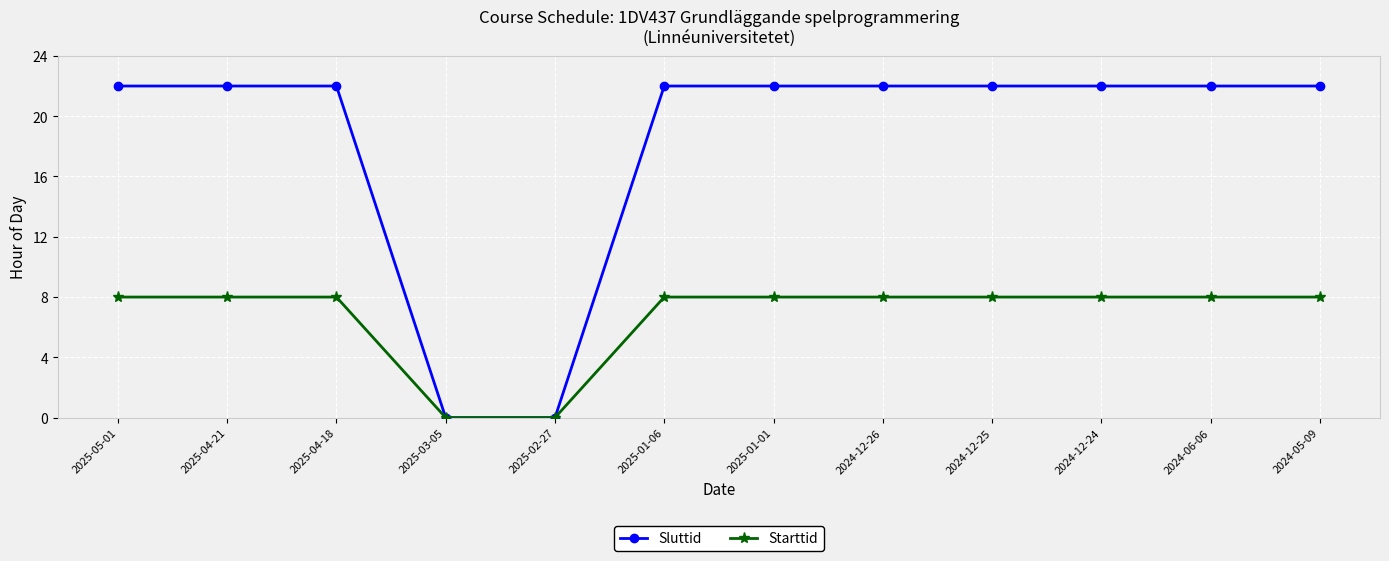

The value of Sluttid at 2024-05-09 is 15. True or false?

False